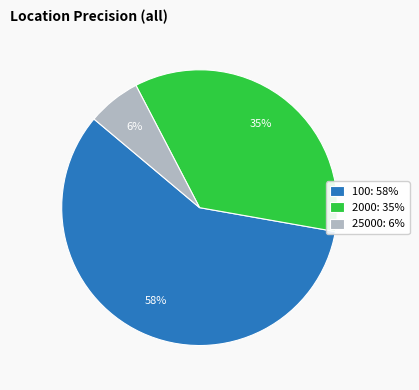

True or false: 25000 accounts for 6% of the total.

True